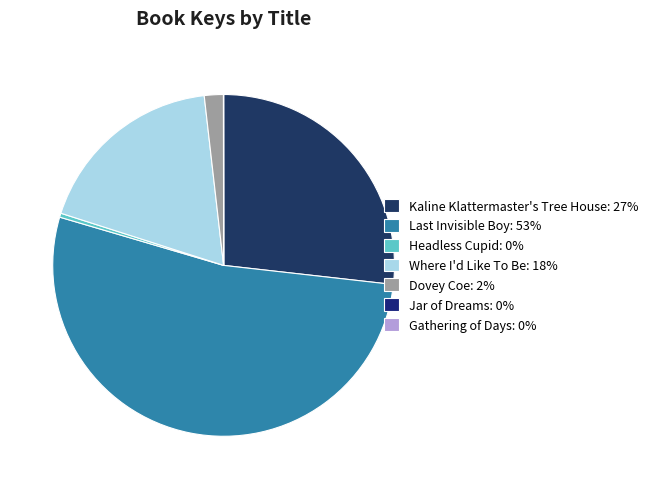

Is it true that Jar of Dreams is 0% of the pie?

True